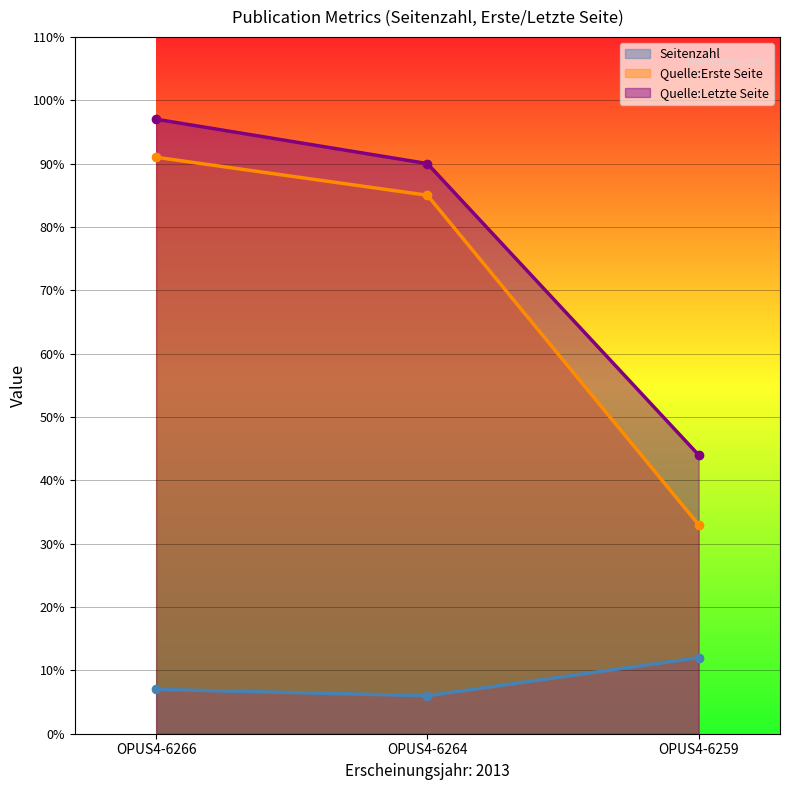

How many lines are shown in the chart?

3